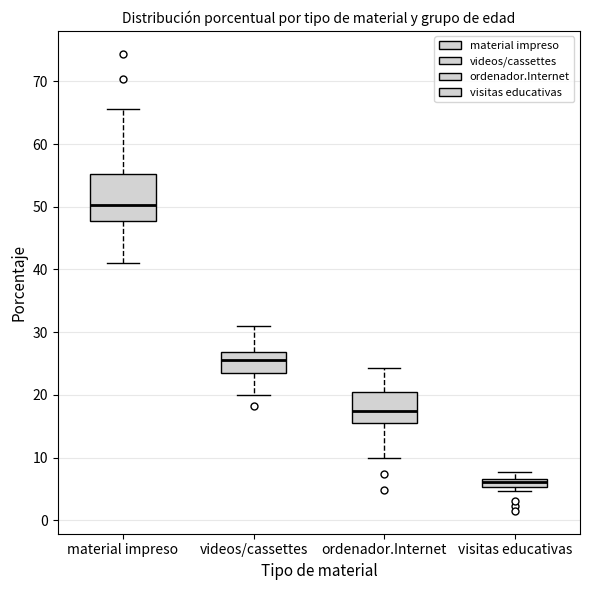

Where does the upper whisker of the box for visitas educativas end on the y-axis? The values are not printed on the chart, so give them approximately, as read against the axis.

8